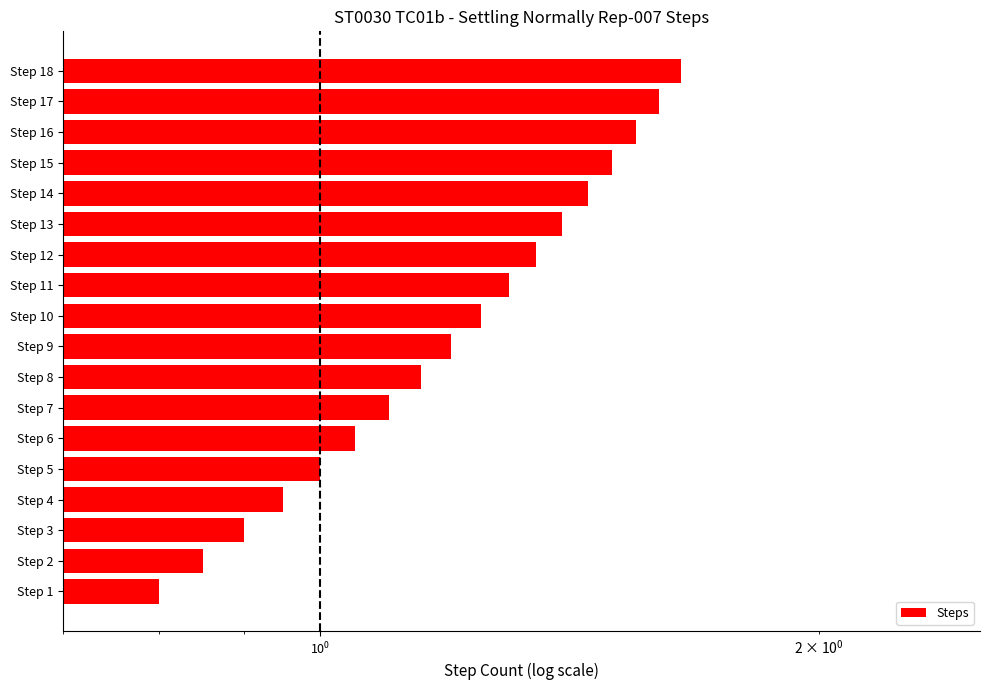

What is the sum of all values?

22.1